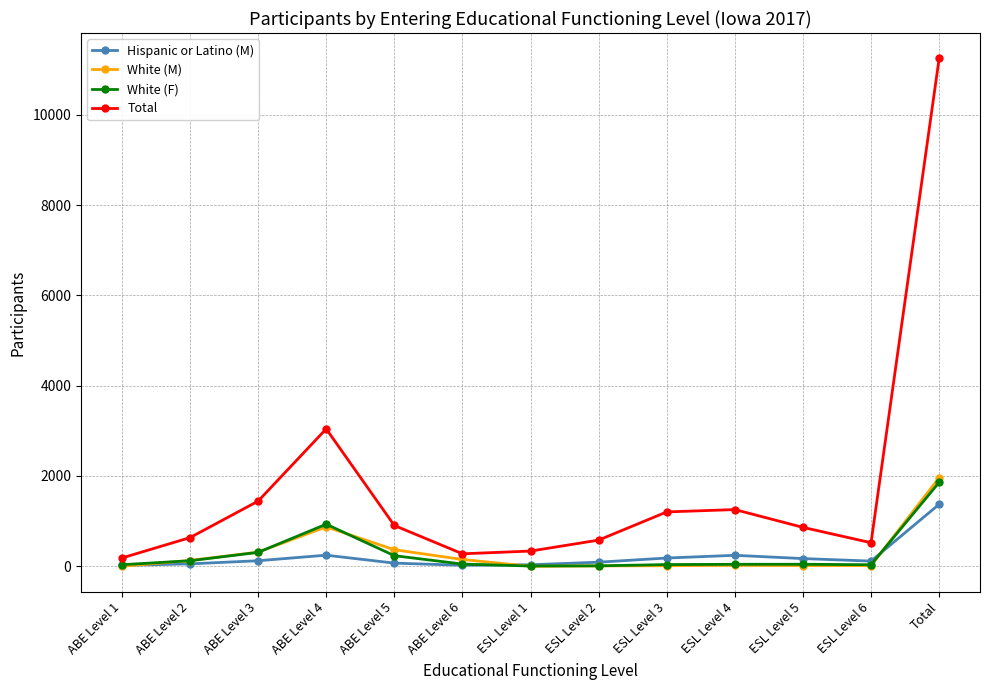

Rank the series by their maximum value, from lowest to highest.

Hispanic or Latino (M), White (F), White (M), Total